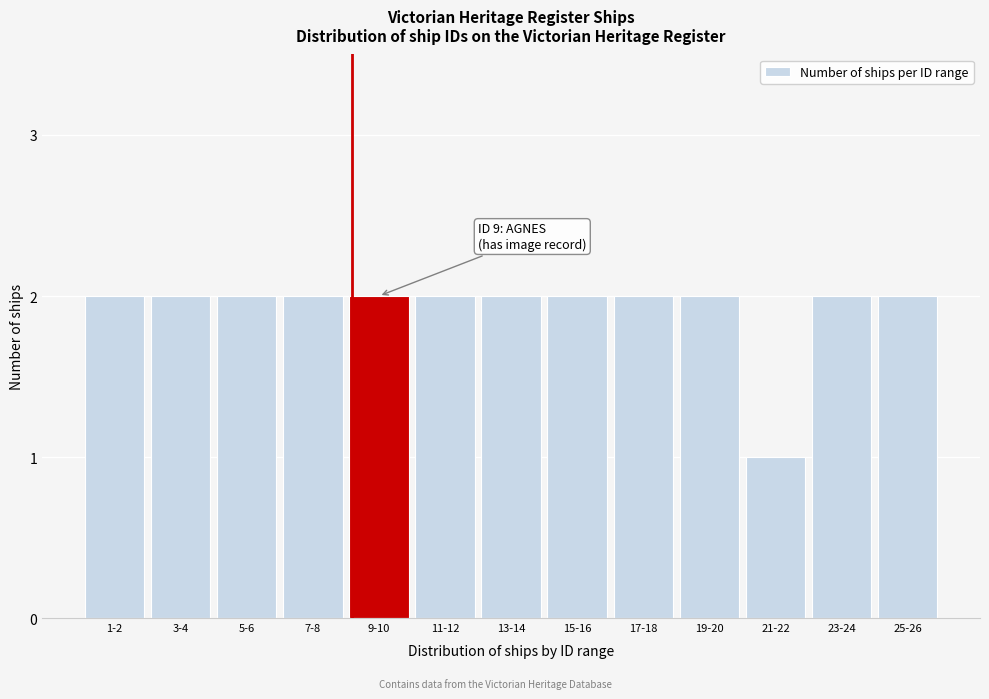

Reading right to left, what are all the values shown in this chart?

2	2	1	2	2	2	2	2	2	2	2	2	2